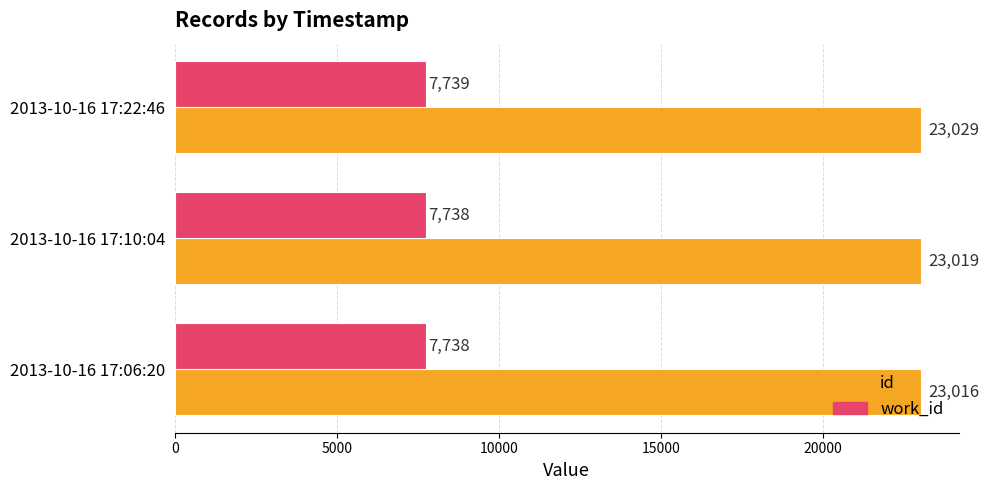

The value of id at 2013-10-16 17:10:04 is 38470. True or false?

False